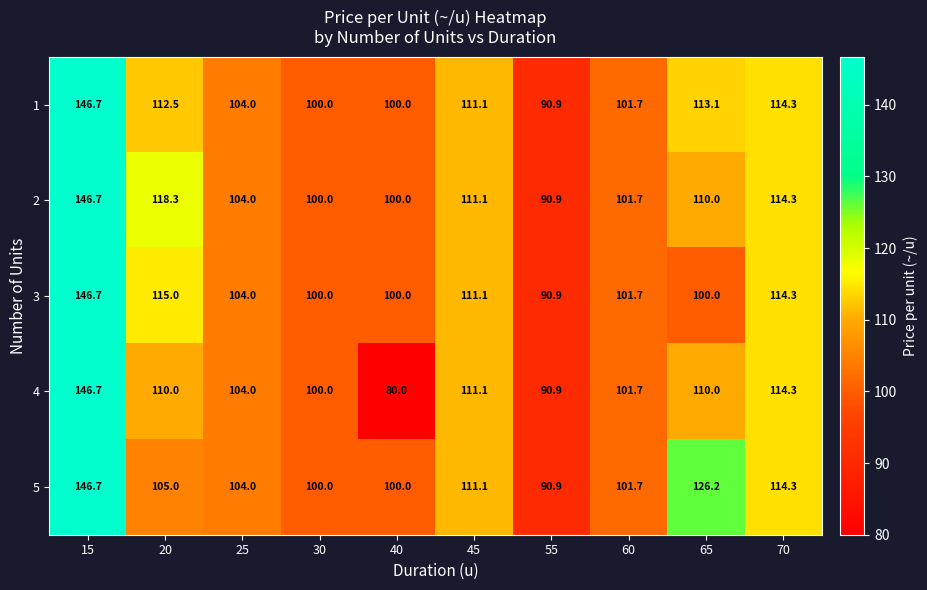

What is the sum of the 2 values at 45 and 40?

211.1